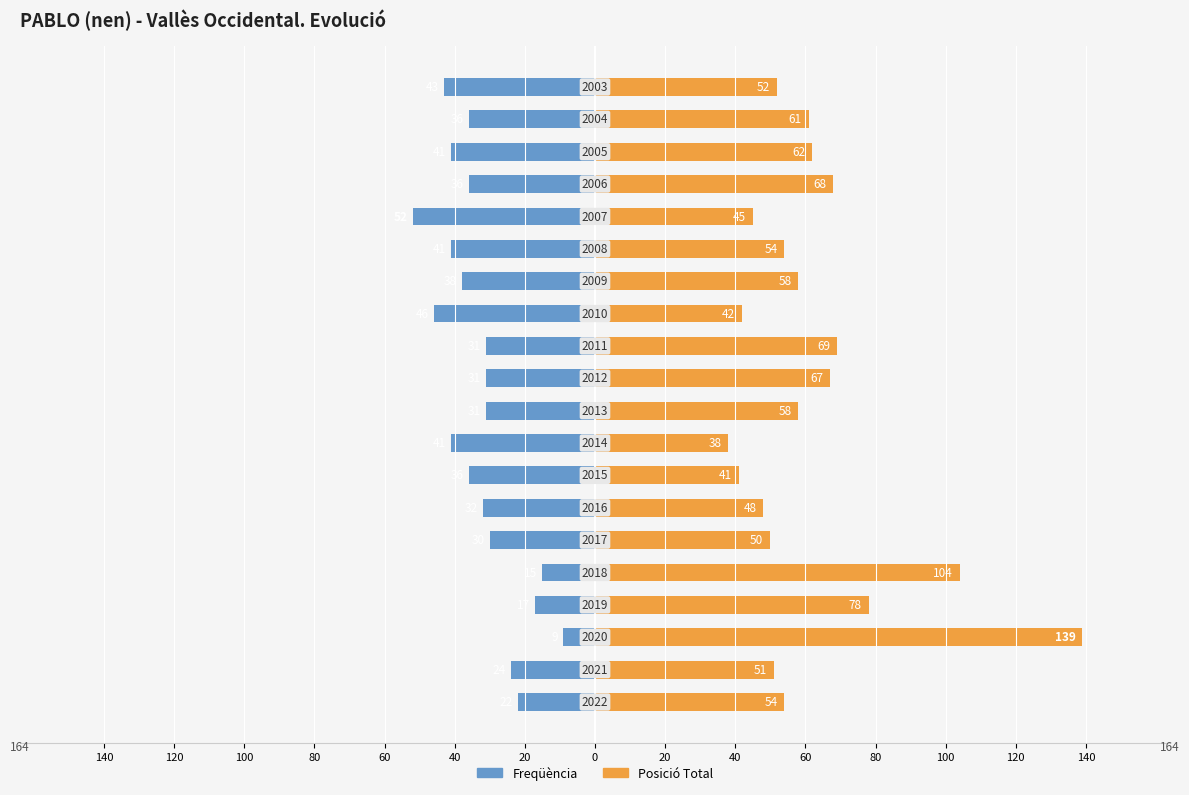

Which series has the largest range (max minus min)?

Posició Total